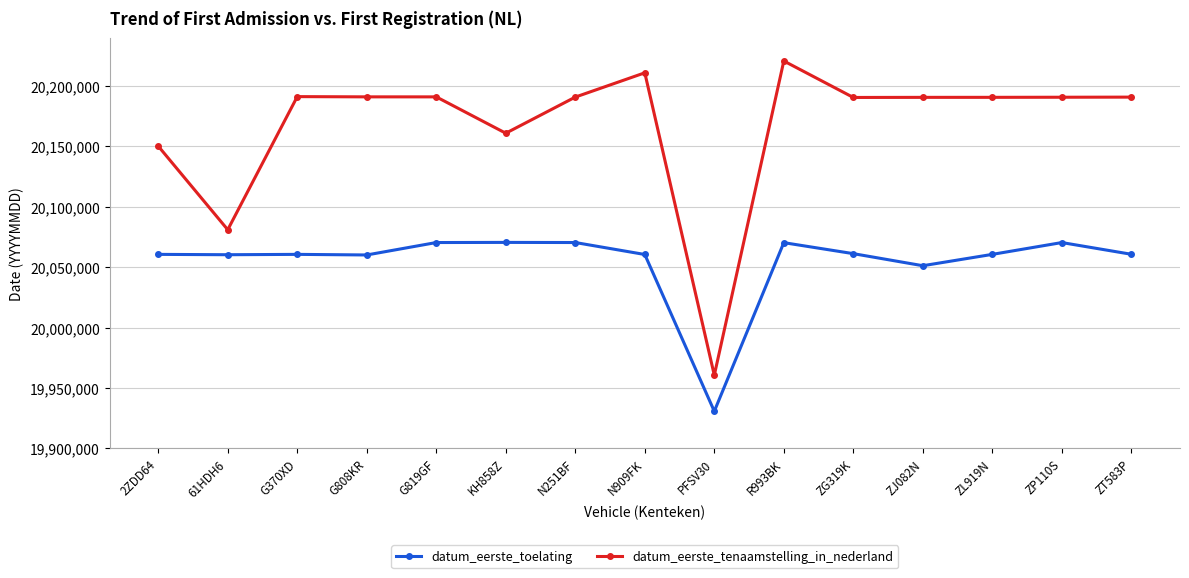

Count the number of categories in the chart.

15